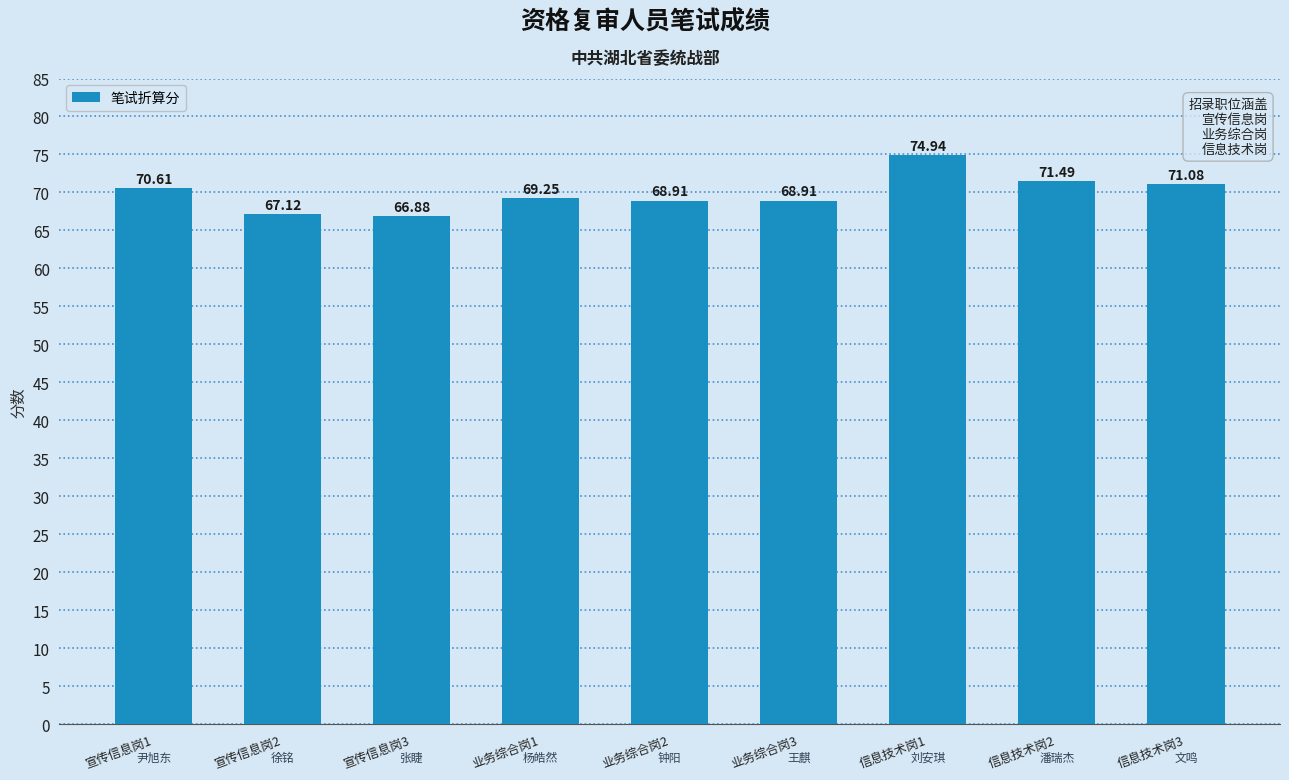

Are the bars grouped side by side (vs. stacked)?

No